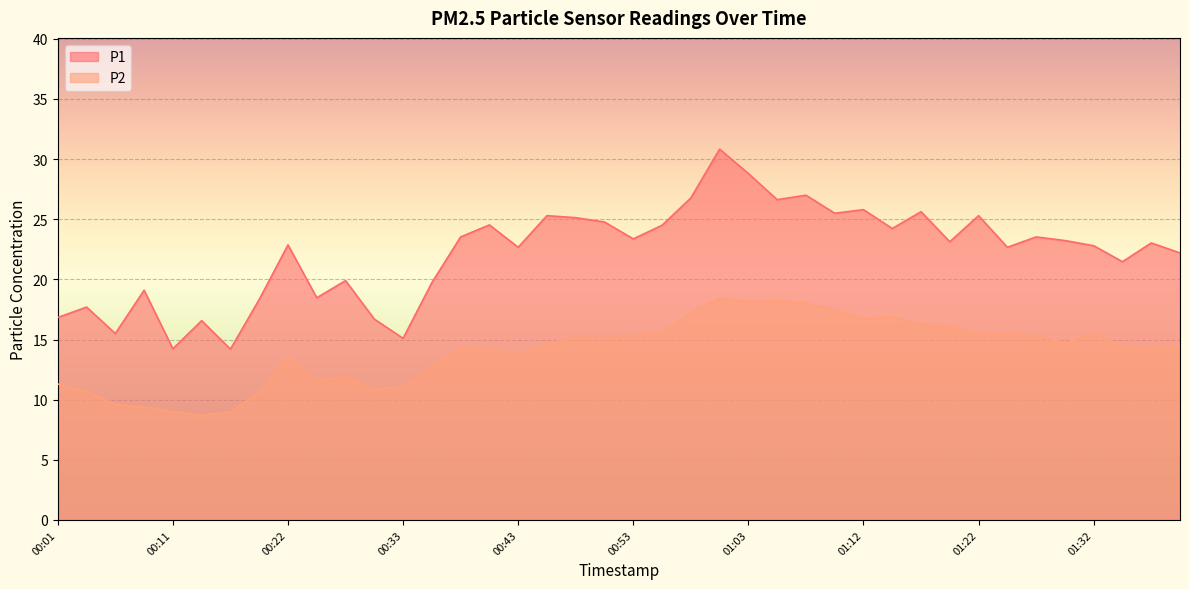

Rank the categories by P2 value from highest to lowest.

01:00, 01:05, 01:03, 01:07, 01:10, 00:58, 01:15, 01:12, 01:17, 01:20, 00:55, 01:32, 01:22, 01:25, 00:53, 01:27, 00:48, 00:50, 01:30, 00:45, 01:39, 01:35, 01:37, 00:38, 00:40, 00:43, 00:22, 00:35, 00:28, 00:25, 00:01, 00:33, 00:30, 00:04, 00:19, 00:06, 00:09, 00:11, 00:17, 00:14